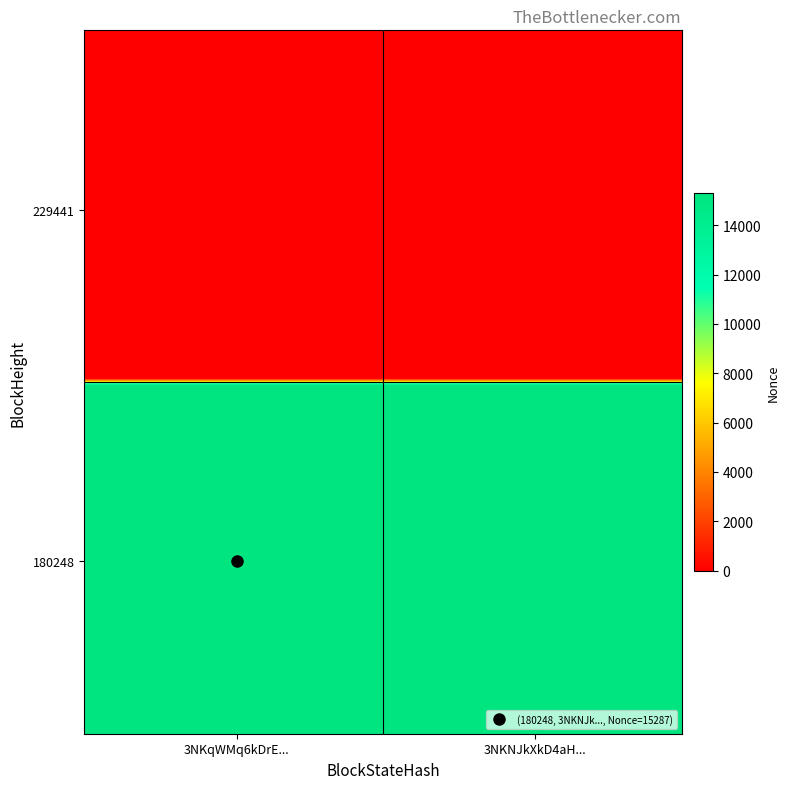

Reading left to right, list all the values displayed in this chart.

3NKqWMq6kDrEWEj7ZUpbEHR9UdVhPVvTodvrc1Q: 0=0	1=15287
3NKNJkXkD4aHYXXGvgw4fBrSHhJsRa9kNSsQk5J: 0=0	1=15287